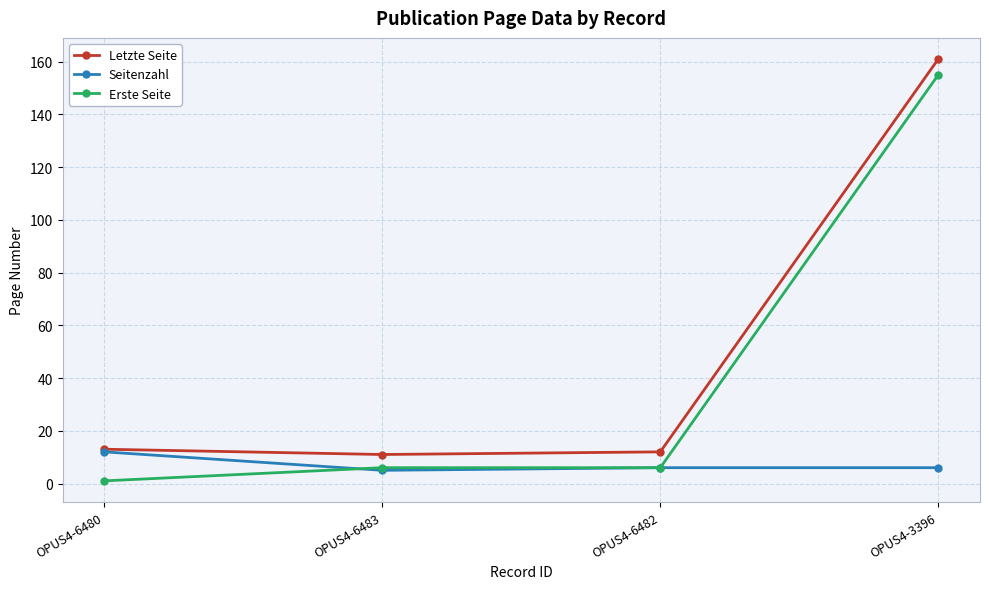

Reading left to right, what are all the values shown in this chart?

Letzte Seite: OPUS4-6480=13	OPUS4-6483=11	OPUS4-6482=12	OPUS4-3396=161
Seitenzahl: OPUS4-6480=12	OPUS4-6483=5	OPUS4-6482=6	OPUS4-3396=6
Erste Seite: OPUS4-6480=1	OPUS4-6483=6	OPUS4-6482=6	OPUS4-3396=155